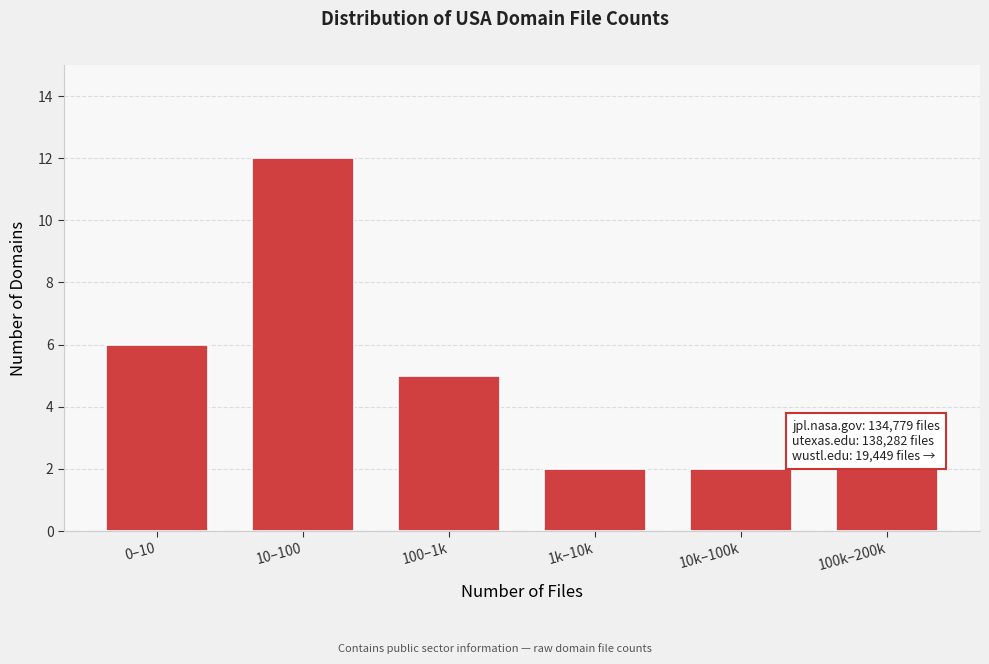

Reading left to right, transcribe all the data shown in this chart.

0–10=6	10–100=12	100–1k=5	1k–10k=2	10k–100k=2	100k–200k=2